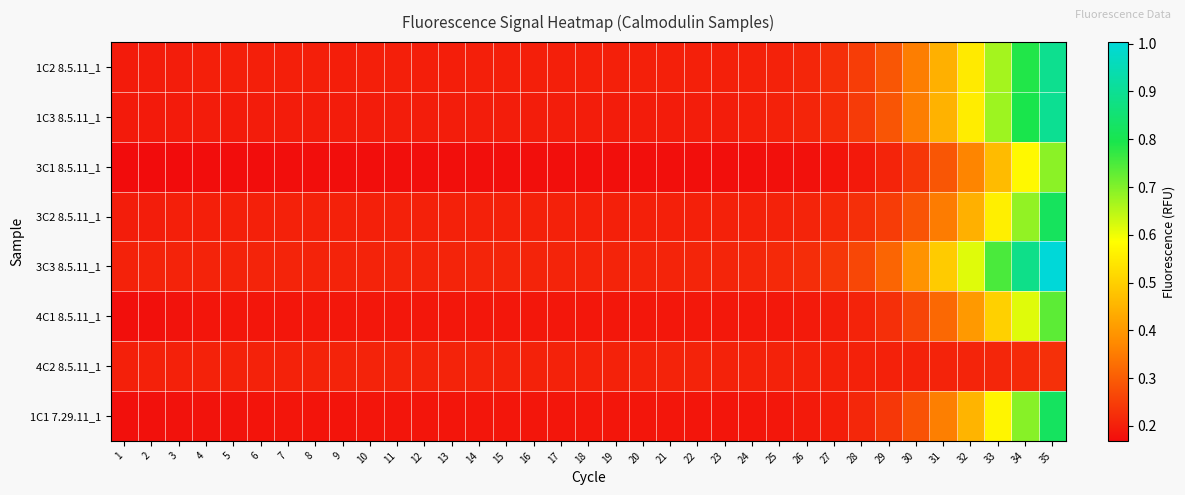

Which category has the lowest value across all series?

1